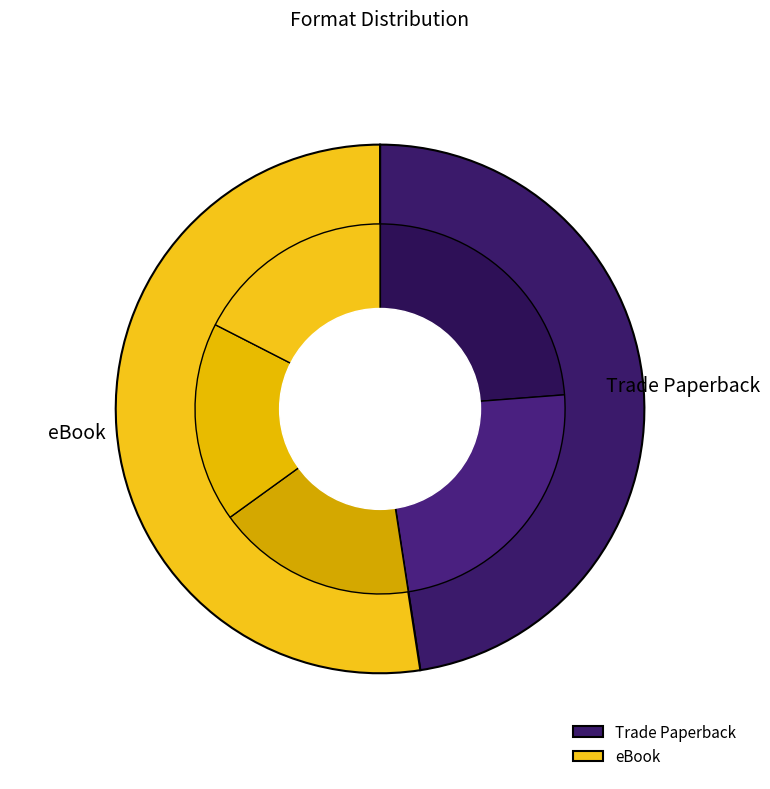

Which has a higher value, Trade Paperback or eBook?

eBook